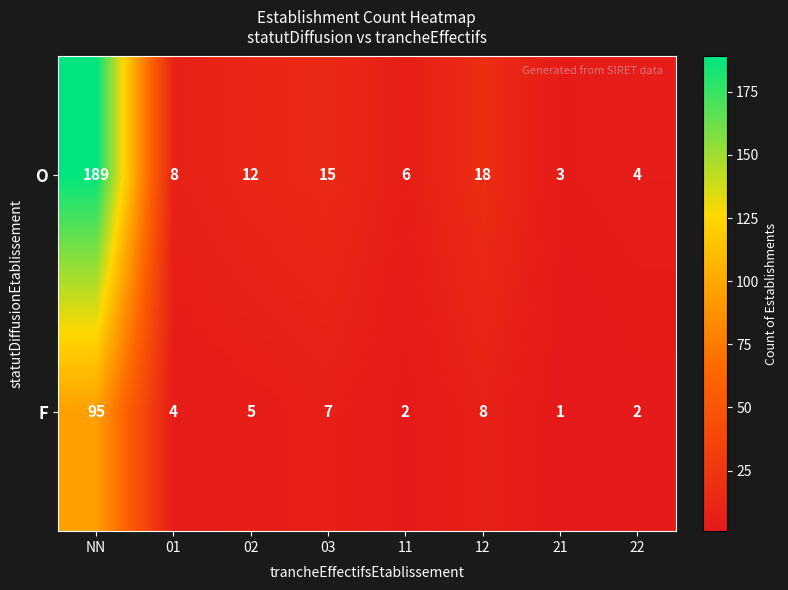

Where is O nearest to the value 96?

12